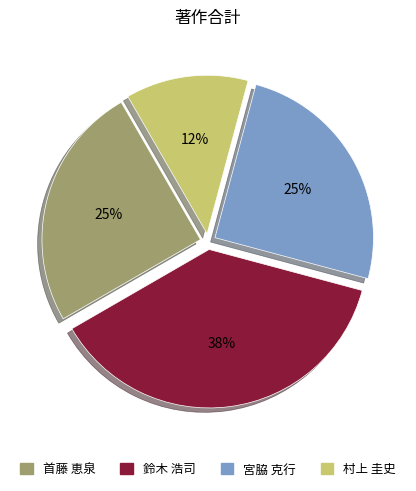

To the nearest percent, what is the difference between the largest and smallest slice percentages?

25%